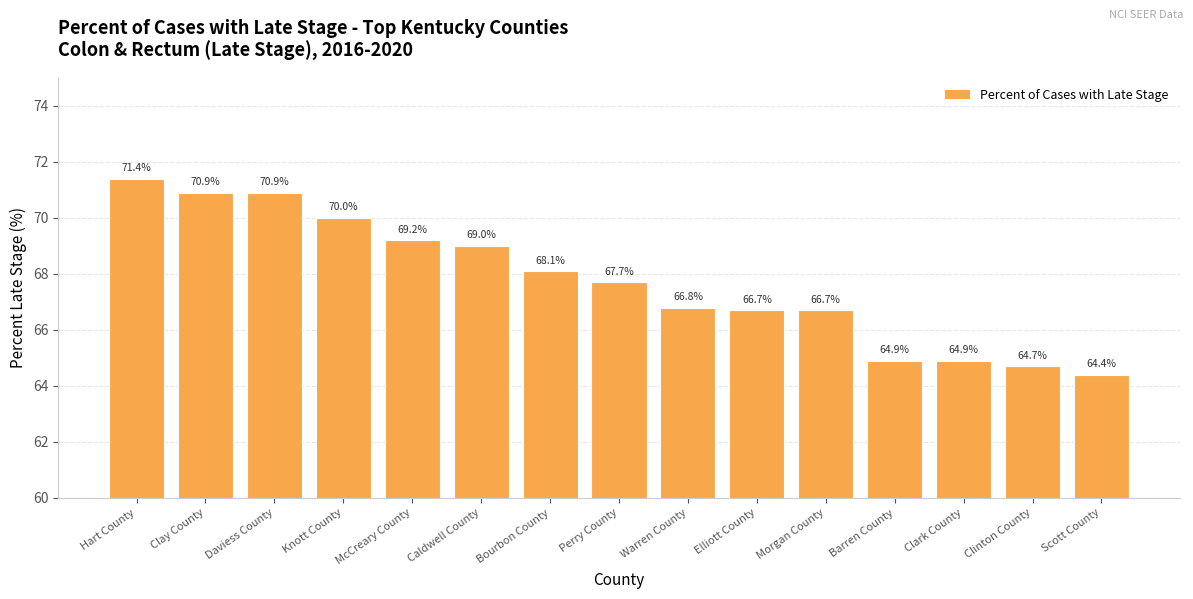

What is the sum of all values?

1016.3